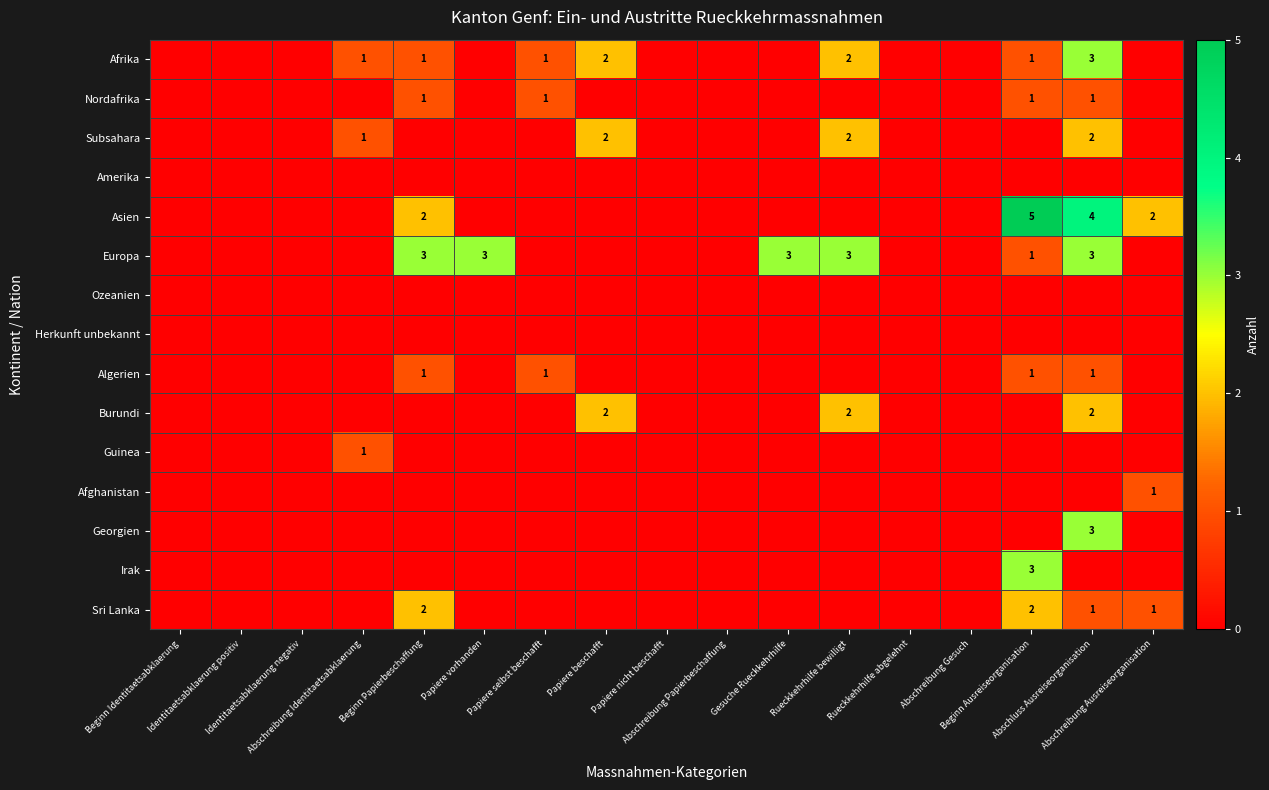

What is the difference between the maximum and minimum values in the Guinea series?

1